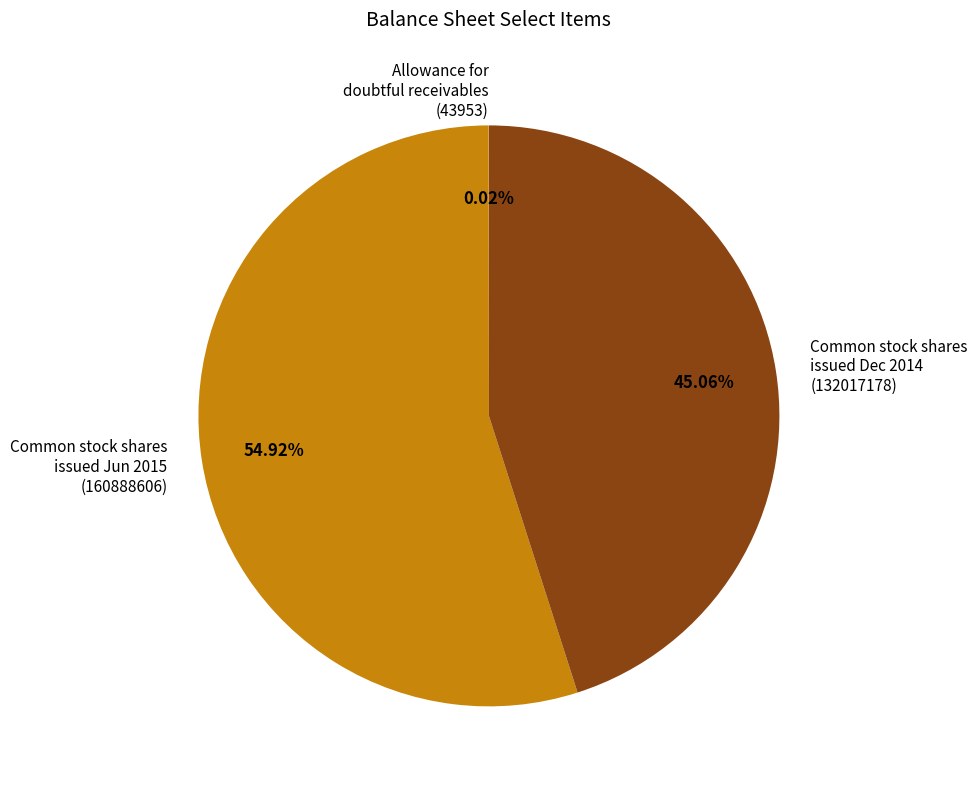

Which has a higher value, Common stock shares issued Jun 2015 (160888606) or Common stock shares issued Dec 2014 (132017178)?

Common stock shares issued Jun 2015 (160888606)